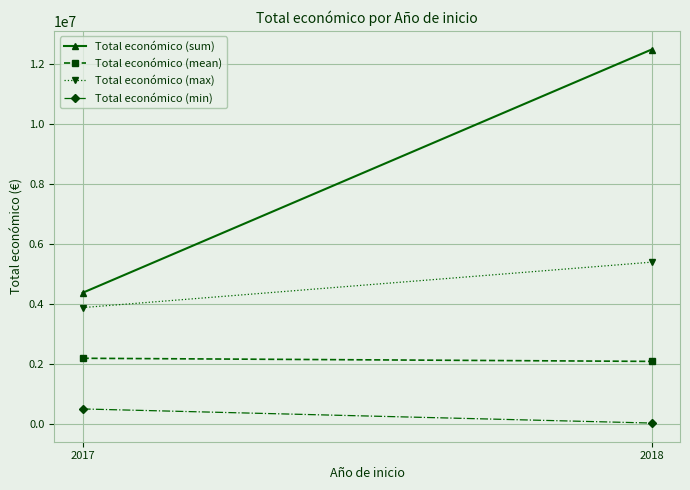

At how many categories does at least one series exceed 10329768?

1